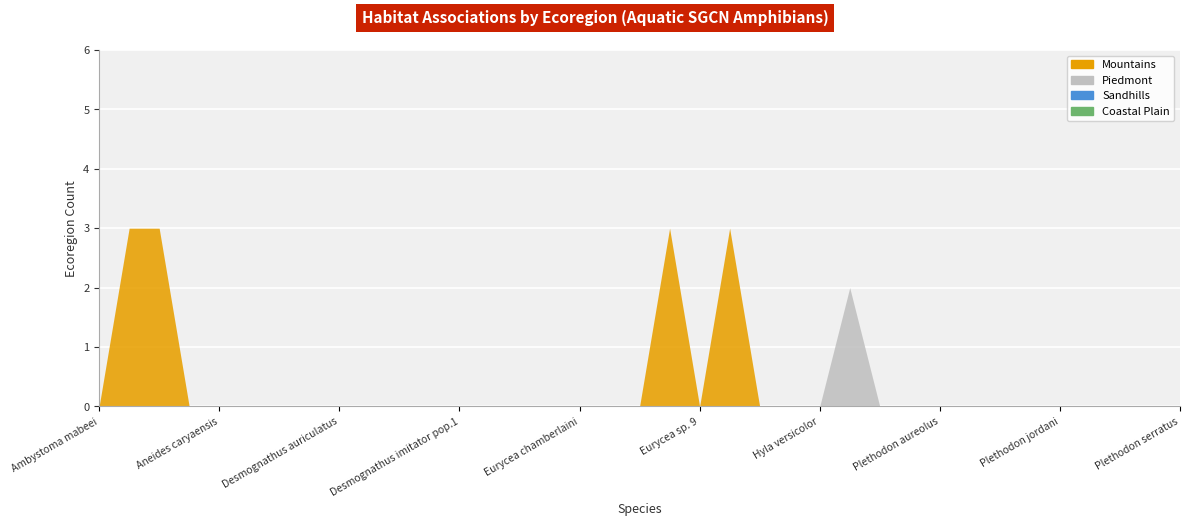

Reading left to right, what are all the values shown in this chart?

Mountains: Ambystoma mabeei=0	Ambystoma talpoideum=3	Ambystoma tigrinum tigrinum=3	Aneides aeneus=0	Aneides caryaensis=0	Bufo quercicus=0	Cryptobranchus alleganiensis=0	Desmognathus aeneus=0	Desmognathus auriculatus=0	Desmognathus conanti=0	Desmognathus folkertsi=0	Desmognathus imitator=0	Desmognathus imitator pop.1=0	Desmognathus organi=0	Desmognathus santeetlah=0	Desmognathus wrighti=0	Eurycea chamberlaini=0	Eurycea junaluska=0	Eurycea longicauda longicauda=0	Eurycea quadridigitata=3	Eurycea sp. 9=0	Hemidactylium scutatum=3	Hyla andersonii=0	Hyla gratiosa=0	Hyla versicolor=0	Necturus lewisi=0	Necturus maculosus maculosus=0	Plethodon amplus=0	Plethodon aureolus=0	Plethodon chattahoochee=0	Plethodon cheoah=0	Plethodon glutinosus=0	Plethodon jordani=0	Plethodon longicrus=0	Plethodon meridianus=0	Plethodon richmondi=0	Plethodon serratus=0
Piedmont: Ambystoma mabeei=0	Ambystoma talpoideum=0	Ambystoma tigrinum tigrinum=0	Aneides aeneus=0	Aneides caryaensis=0	Bufo quercicus=0	Cryptobranchus alleganiensis=0	Desmognathus aeneus=0	Desmognathus auriculatus=0	Desmognathus conanti=0	Desmognathus folkertsi=0	Desmognathus imitator=0	Desmognathus imitator pop.1=0	Desmognathus organi=0	Desmognathus santeetlah=0	Desmognathus wrighti=0	Eurycea chamberlaini=0	Eurycea junaluska=0	Eurycea longicauda longicauda=0	Eurycea quadridigitata=0	Eurycea sp. 9=0	Hemidactylium scutatum=0	Hyla andersonii=0	Hyla gratiosa=0	Hyla versicolor=0	Necturus lewisi=2	Necturus maculosus maculosus=0	Plethodon amplus=0	Plethodon aureolus=0	Plethodon chattahoochee=0	Plethodon cheoah=0	Plethodon glutinosus=0	Plethodon jordani=0	Plethodon longicrus=0	Plethodon meridianus=0	Plethodon richmondi=0	Plethodon serratus=0
Sandhills: Ambystoma mabeei=0	Ambystoma talpoideum=0	Ambystoma tigrinum tigrinum=0	Aneides aeneus=0	Aneides caryaensis=0	Bufo quercicus=0	Cryptobranchus alleganiensis=0	Desmognathus aeneus=0	Desmognathus auriculatus=0	Desmognathus conanti=0	Desmognathus folkertsi=0	Desmognathus imitator=0	Desmognathus imitator pop.1=0	Desmognathus organi=0	Desmognathus santeetlah=0	Desmognathus wrighti=0	Eurycea chamberlaini=0	Eurycea junaluska=0	Eurycea longicauda longicauda=0	Eurycea quadridigitata=0	Eurycea sp. 9=0	Hemidactylium scutatum=0	Hyla andersonii=0	Hyla gratiosa=0	Hyla versicolor=0	Necturus lewisi=0	Necturus maculosus maculosus=0	Plethodon amplus=0	Plethodon aureolus=0	Plethodon chattahoochee=0	Plethodon cheoah=0	Plethodon glutinosus=0	Plethodon jordani=0	Plethodon longicrus=0	Plethodon meridianus=0	Plethodon richmondi=0	Plethodon serratus=0
Coastal Plain: Ambystoma mabeei=0	Ambystoma talpoideum=0	Ambystoma tigrinum tigrinum=0	Aneides aeneus=0	Aneides caryaensis=0	Bufo quercicus=0	Cryptobranchus alleganiensis=0	Desmognathus aeneus=0	Desmognathus auriculatus=0	Desmognathus conanti=0	Desmognathus folkertsi=0	Desmognathus imitator=0	Desmognathus imitator pop.1=0	Desmognathus organi=0	Desmognathus santeetlah=0	Desmognathus wrighti=0	Eurycea chamberlaini=0	Eurycea junaluska=0	Eurycea longicauda longicauda=0	Eurycea quadridigitata=0	Eurycea sp. 9=0	Hemidactylium scutatum=0	Hyla andersonii=0	Hyla gratiosa=0	Hyla versicolor=0	Necturus lewisi=0	Necturus maculosus maculosus=0	Plethodon amplus=0	Plethodon aureolus=0	Plethodon chattahoochee=0	Plethodon cheoah=0	Plethodon glutinosus=0	Plethodon jordani=0	Plethodon longicrus=0	Plethodon meridianus=0	Plethodon richmondi=0	Plethodon serratus=0